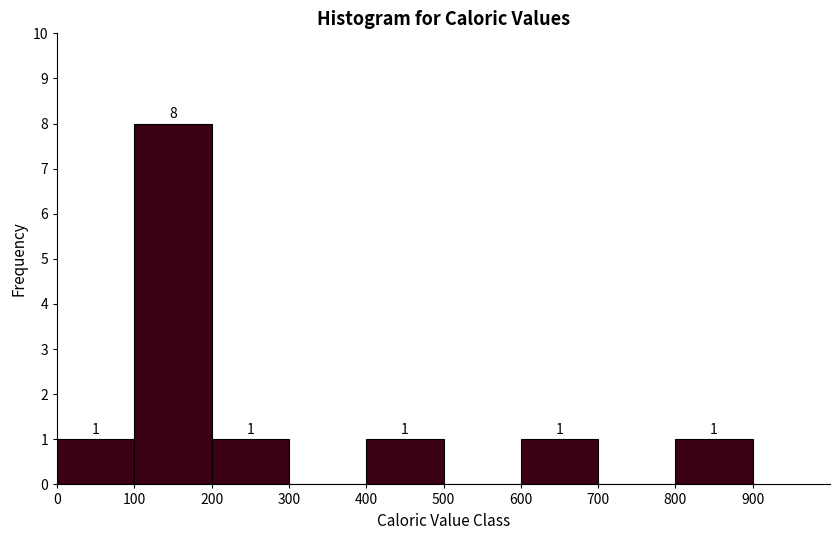

Over which range of the x-axis is the bar tallest?

100 to 200